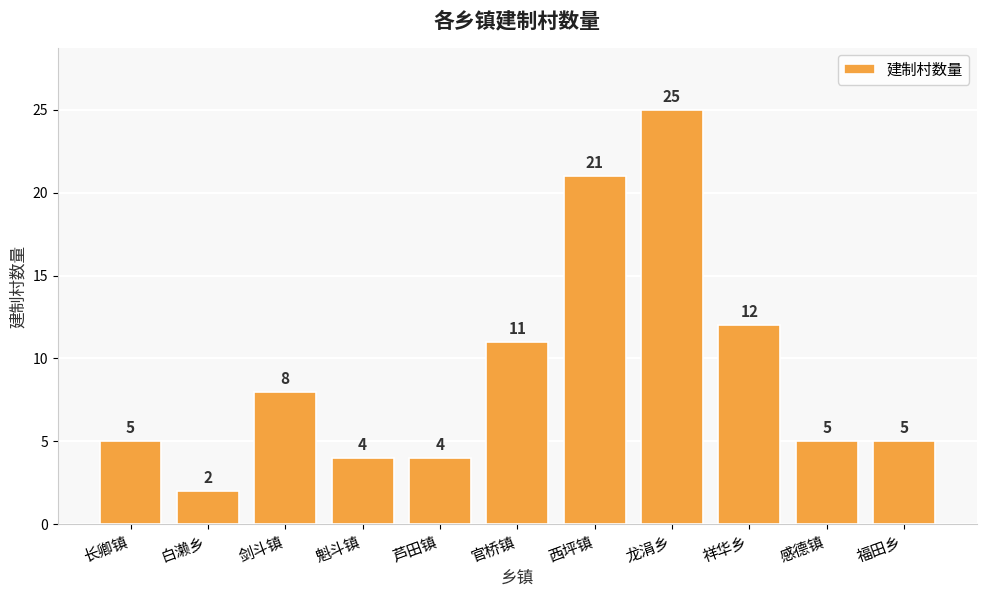

Which label corresponds to the largest value in the chart?

龙涓乡